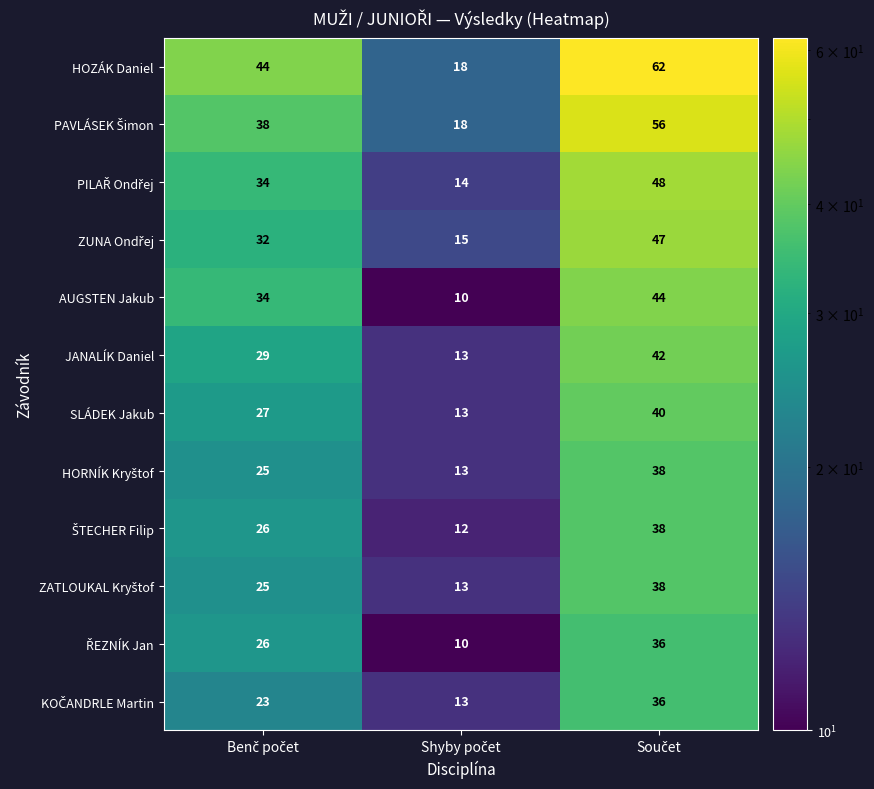

What is the average value of the AUGSTEN Jakub series?

29